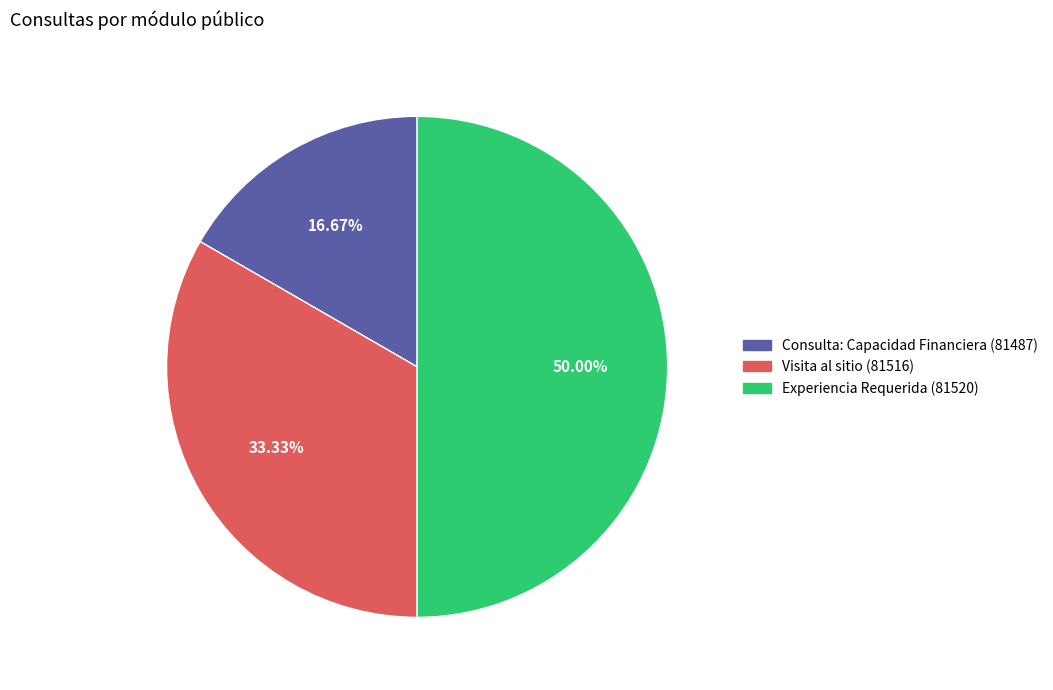

True or false: Consulta: Capacidad Financiera (81487) accounts for 26% of the total.

False